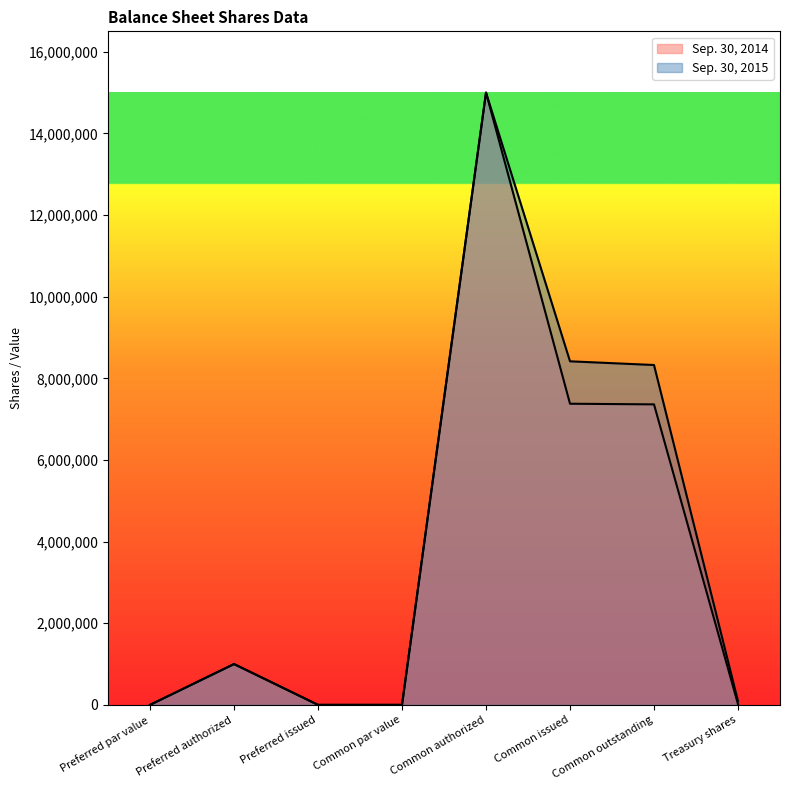

At which category does the chart reach its minimum across all series?

Preferred par value